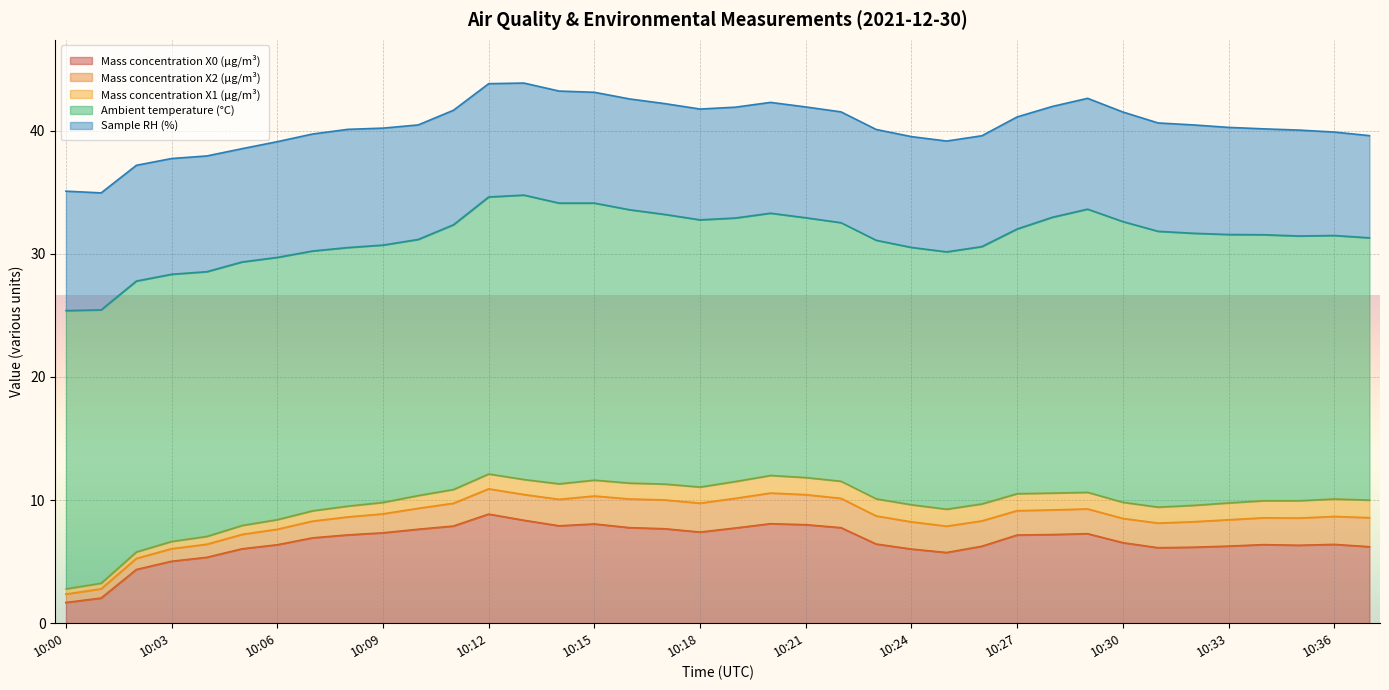

Rank the series by their maximum value, from lowest to highest.

Mass concentration X1 (μg/m³), Mass concentration X2 (μg/m³), Mass concentration X0 (μg/m³), Sample RH (%), Ambient temperature (°C)